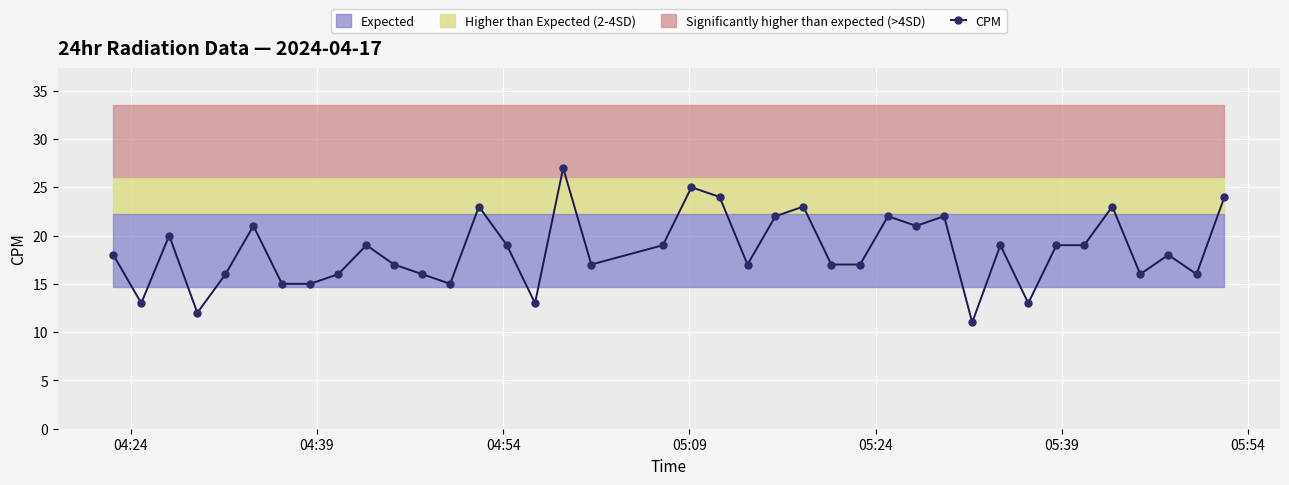

True or false: there are more than 0 points higher than both neighbors.

True